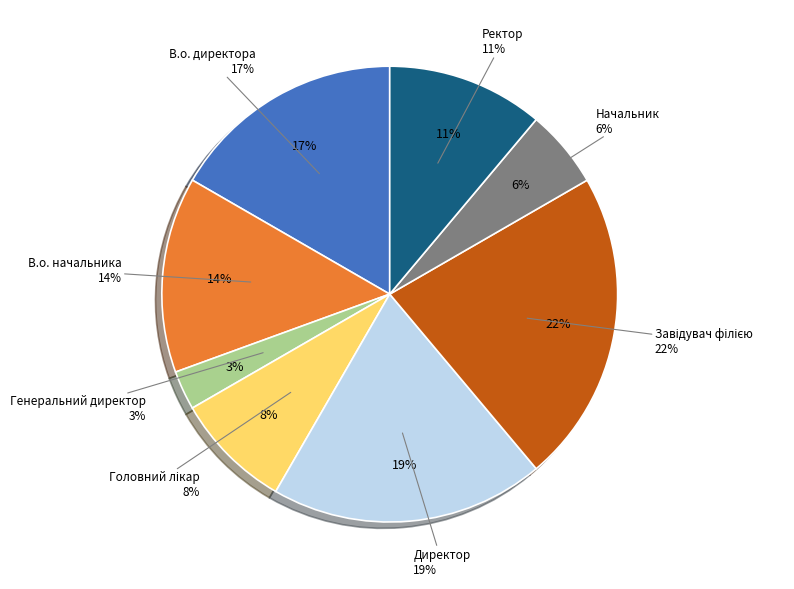

What is the smallest slice in the pie chart?

Генеральний директор